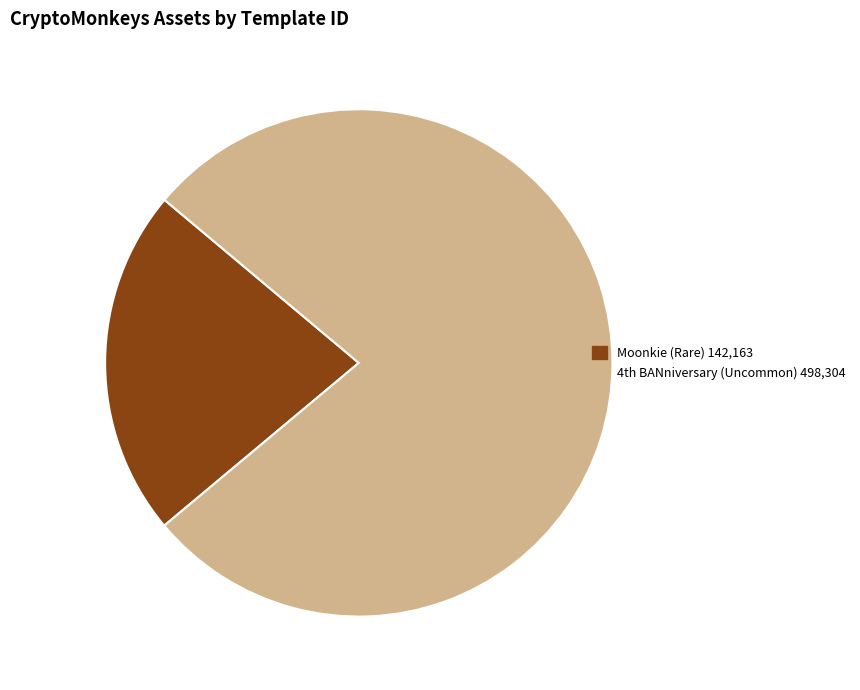

Does any single category account for the majority?

Yes